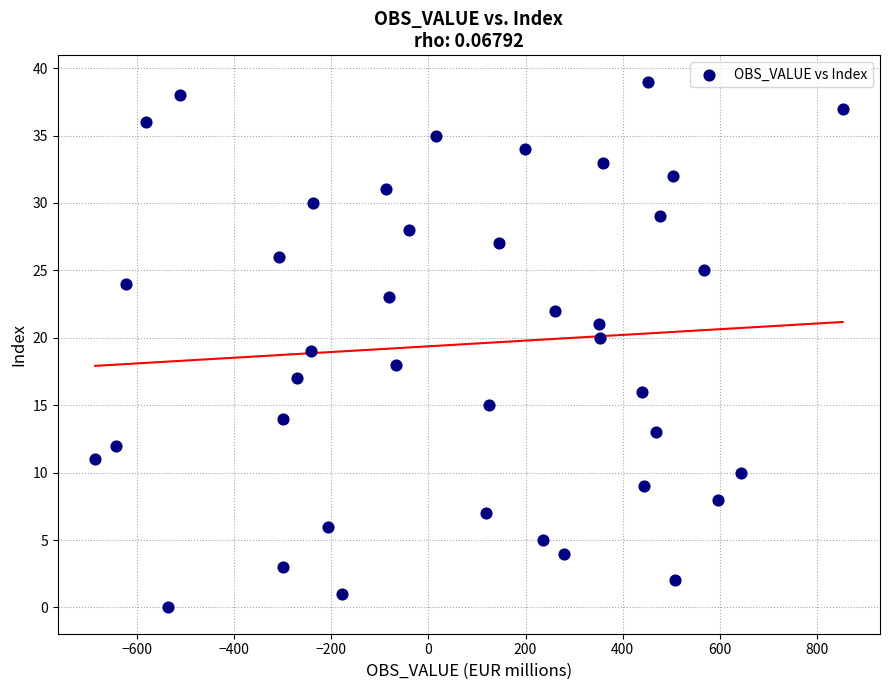

How many data points are displayed?

40